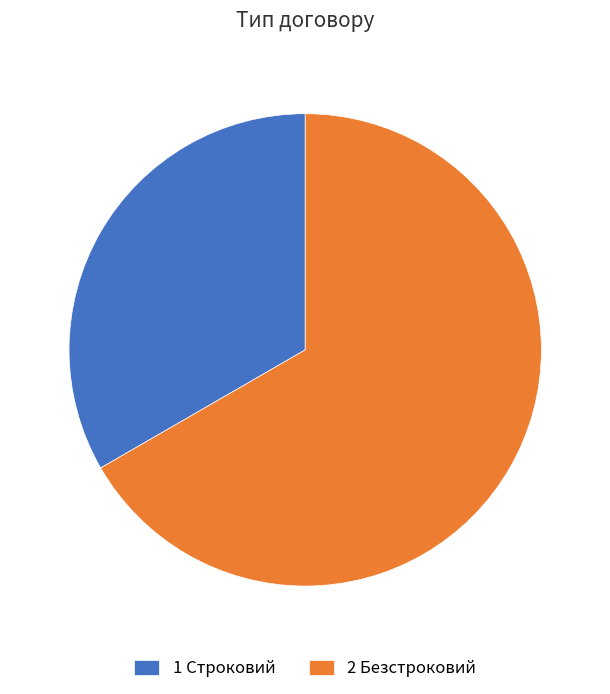

What is the smallest slice in the pie chart?

1 Строковий